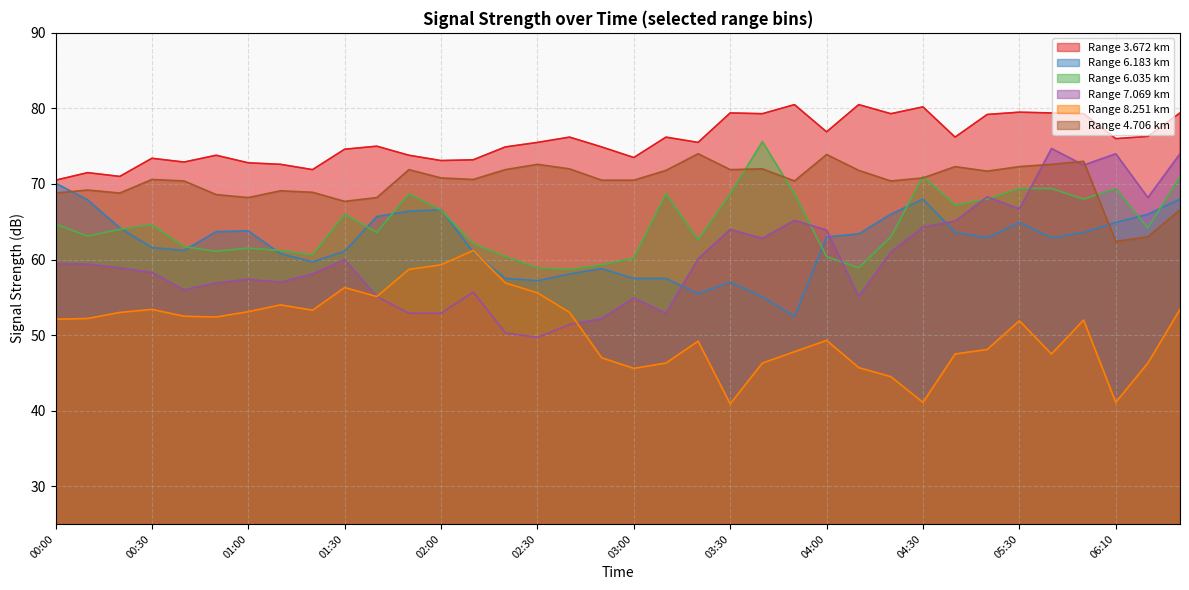

True or false: 4.706 and 3.672 intersect in this chart.

False